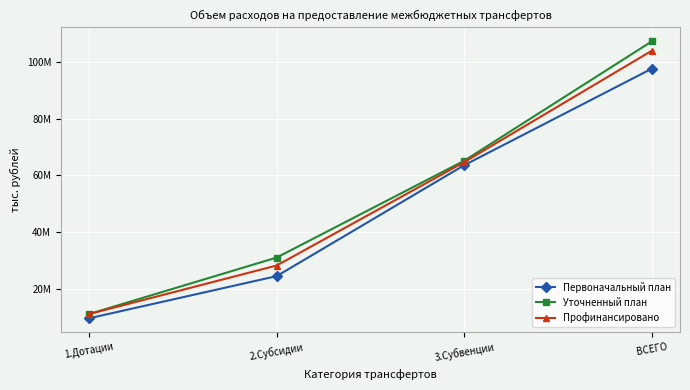

What are all the series names shown in the legend?

Первоначальный план, Уточненный план, Профинансировано